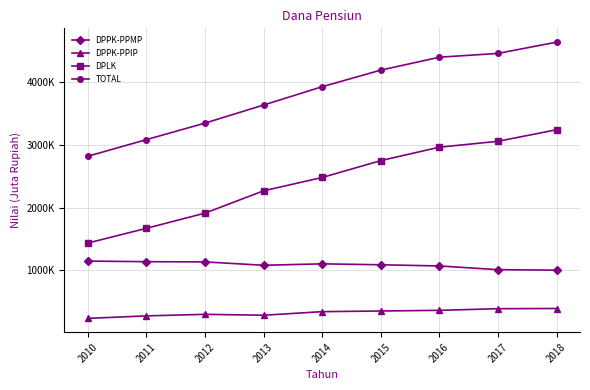

Which series has the widest spread of values?

TOTAL